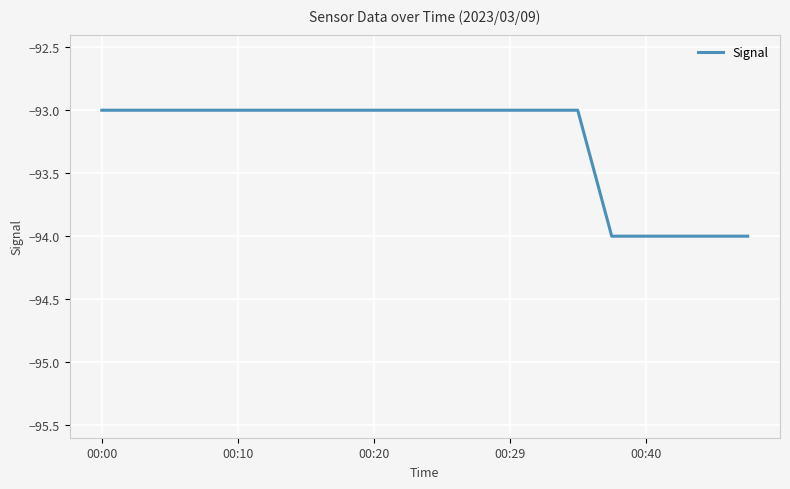

What is the minimum value shown in the chart?

-94